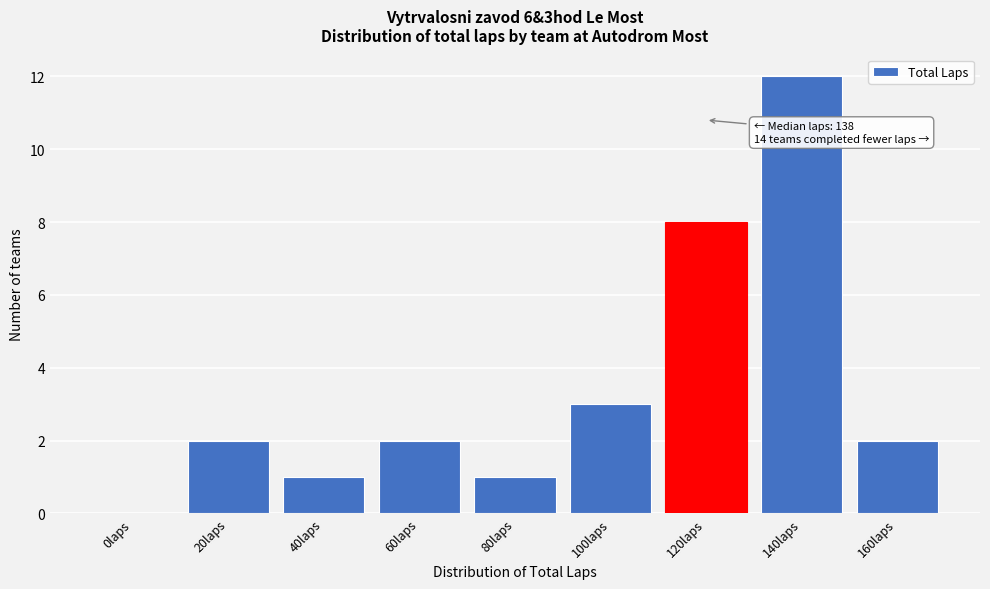

Reading right to left, what are all the values shown in this chart?

160laps=2	140laps=12	120laps=8	100laps=3	80laps=1	60laps=2	40laps=1	20laps=2	0laps=0